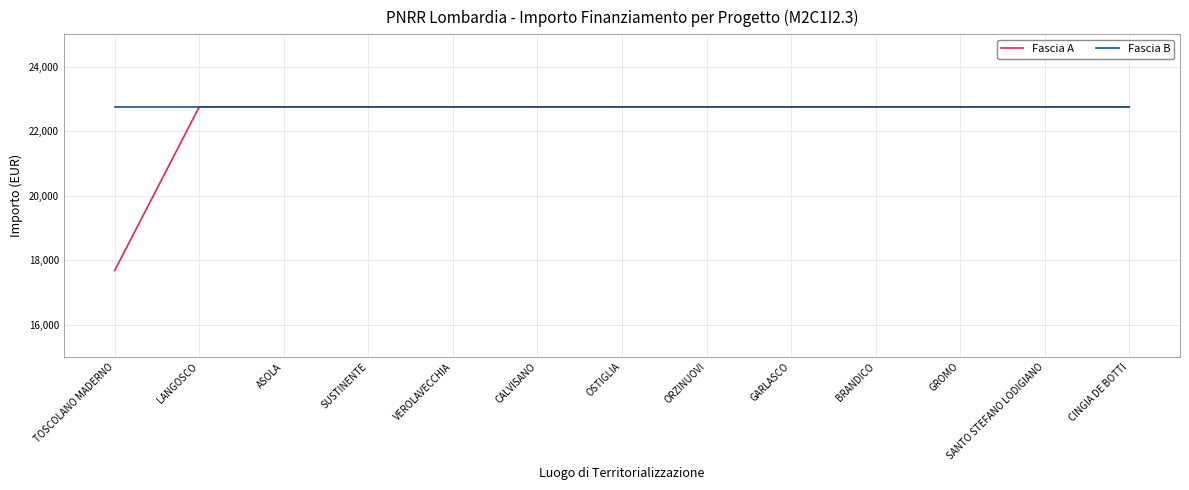

True or false: Fascia A has a value of 10404.7 at GARLASCO.

False